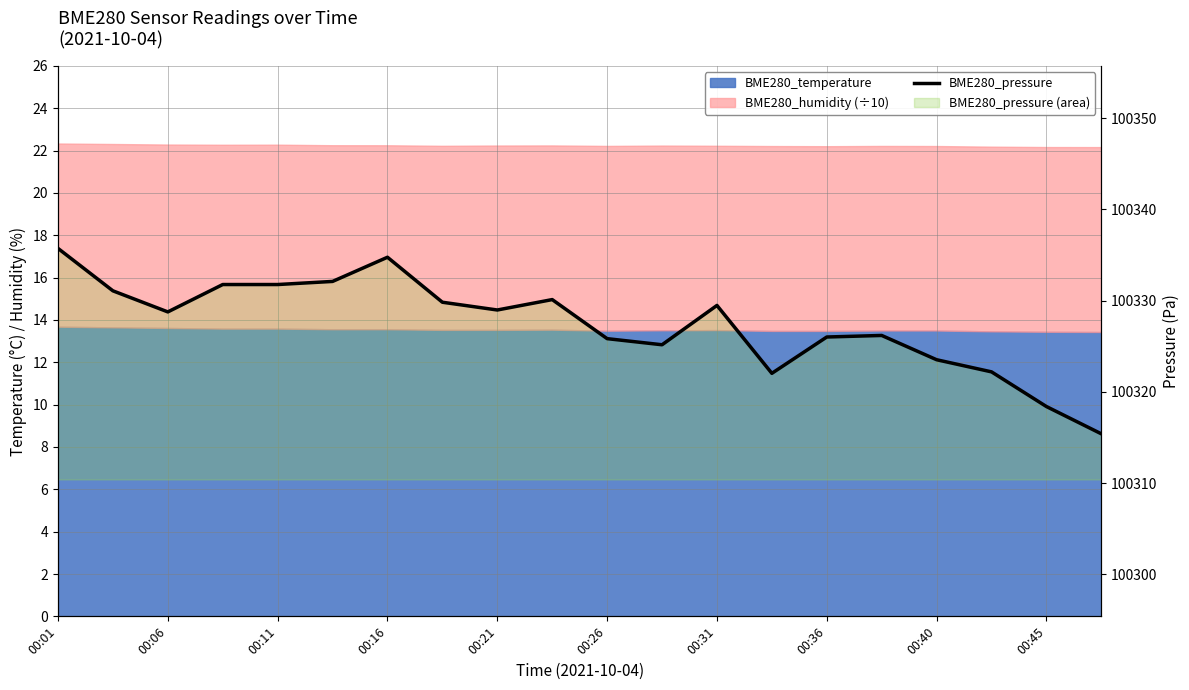

How many interior local valleys (lower than both neighbors) does the data have?

4